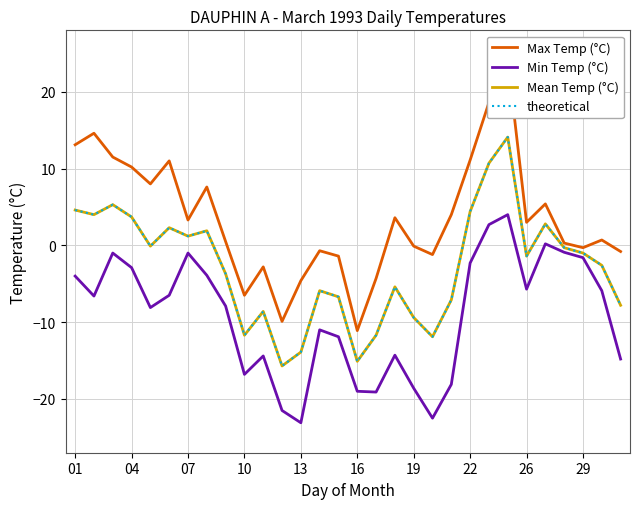

Reading right to left, what are all the values shown in this chart?

Max Temp (°C): -0.8	0.7	-0.3	0.3	5.4	3.0	24.2	18.6	11.1	4.0	-1.2	-0.1	3.6	-4.3	-11.1	-1.4	-0.7	-4.6	-9.9	-2.8	-6.5	0.5	7.6	3.3	11.0	8.0	10.2	11.5	14.6	13.1
Min Temp (°C): -14.8	-5.9	-1.6	-0.9	0.2	-5.7	4.0	2.7	-2.3	-18.1	-22.5	-18.6	-14.3	-19.1	-19.0	-11.9	-11.0	-23.1	-21.5	-14.4	-16.8	-7.9	-3.9	-1.0	-6.5	-8.1	-2.9	-1.0	-6.6	-4.0
Mean Temp (°C): -7.8	-2.6	-1.0	-0.3	2.8	-1.4	14.1	10.7	4.4	-7.1	-11.9	-9.4	-5.4	-11.7	-15.1	-6.7	-5.9	-13.9	-15.7	-8.6	-11.7	-3.7	1.9	1.2	2.3	-0.1	3.7	5.3	4.0	4.6
theoretical: -7.8	-2.6	-1.0	-0.3	2.8	-1.4	14.1	10.7	4.4	-7.1	-11.9	-9.4	-5.4	-11.7	-15.1	-6.7	-5.9	-13.9	-15.7	-8.6	-11.7	-3.7	1.9	1.2	2.3	-0.1	3.7	5.3	4.0	4.6